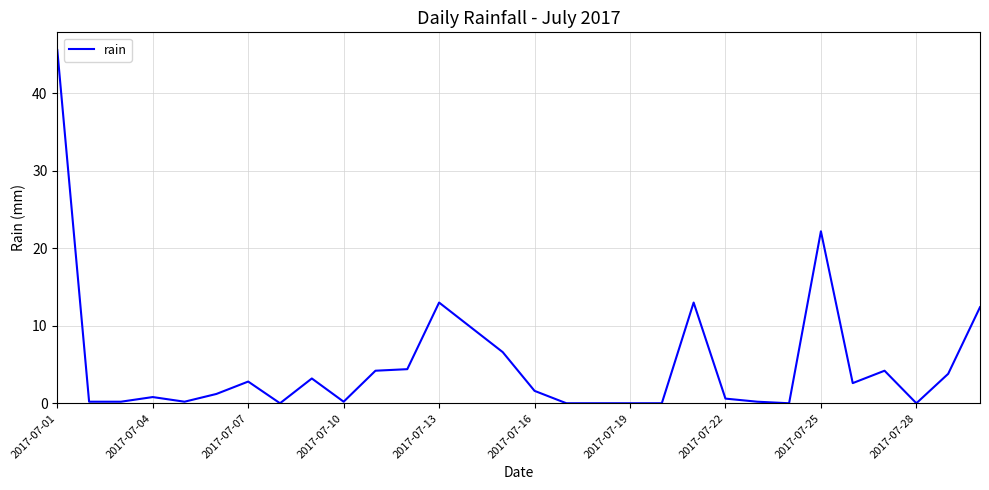

Does the chart display data point markers on the line(s)?

No